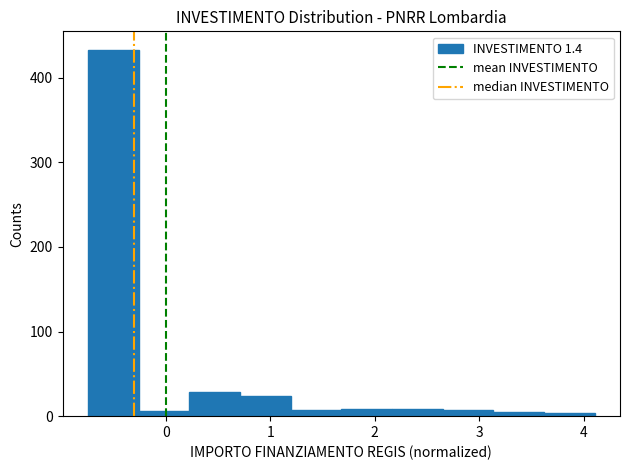

Reading left to right, list every bar in this chart as the range it spans on the x-axis followed by its height. Neither the bar edges nor the heights are printed on the chart, so give them approximately, as read against the axes.

-0.7 to -0.3: 430
-0.3 to 0.2: under 10
0.2 to 0.7: 30
0.7 to 1.2: 20
1.2 to 1.7: under 10
1.7 to 2.2: under 10
2.2 to 2.6: under 10
2.6 to 3.1: under 10
3.1 to 3.6: under 10
3.6 to 4.1: under 10